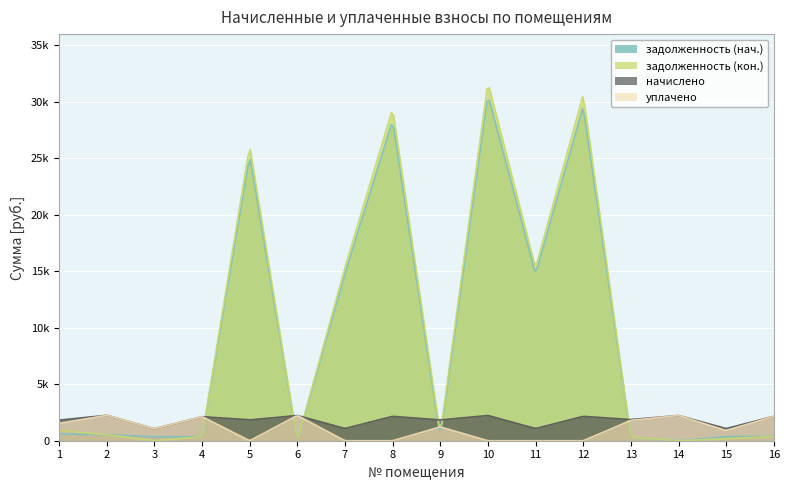

Which series has the largest total across all categories?

задолженность (кон.)